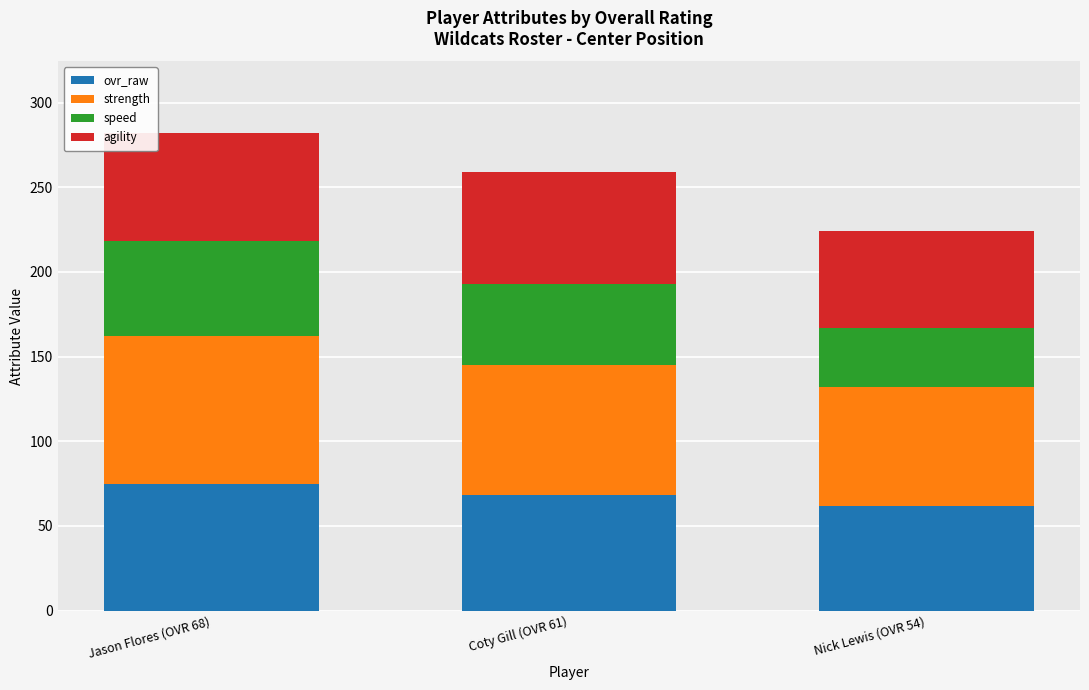

At which label does ovr_raw reach its peak?

Jason Flores (OVR 68)